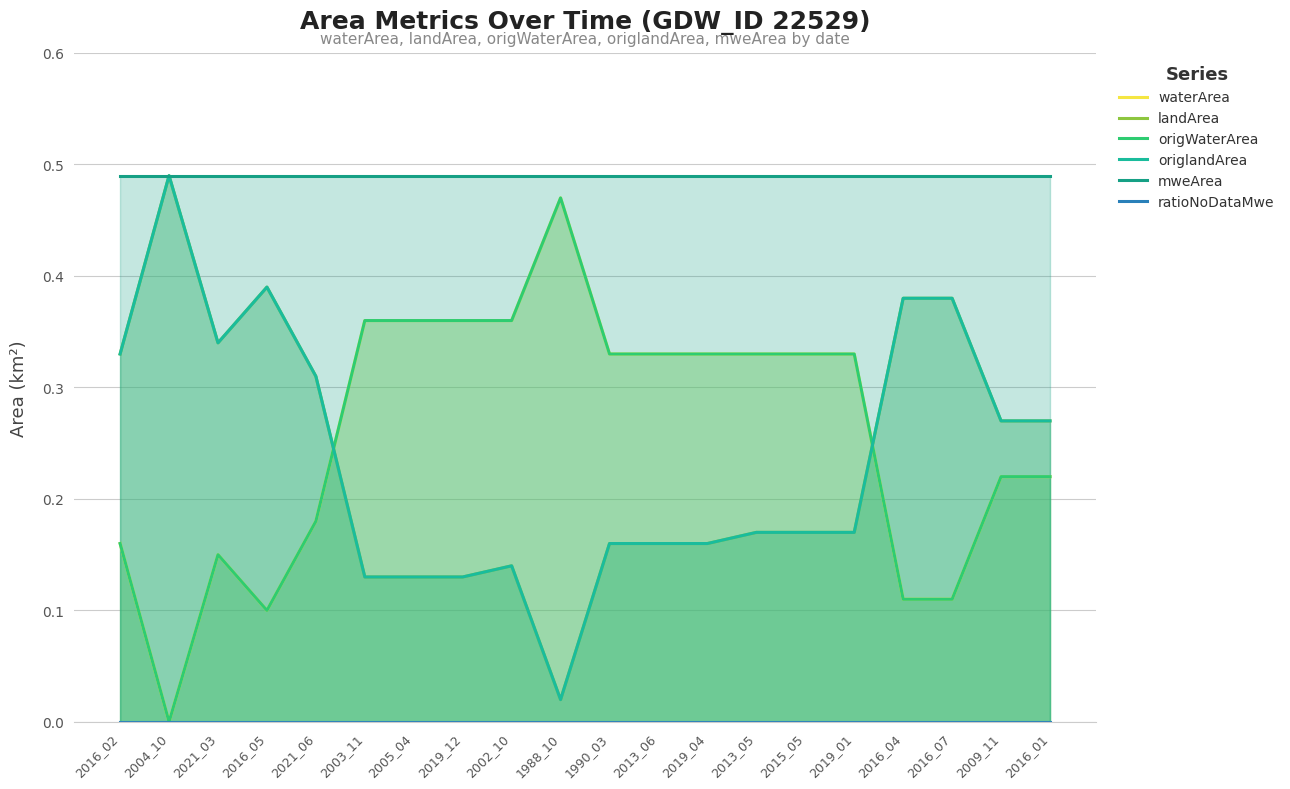

What is the spread (max minus min) of values at 1990_03?

0.5